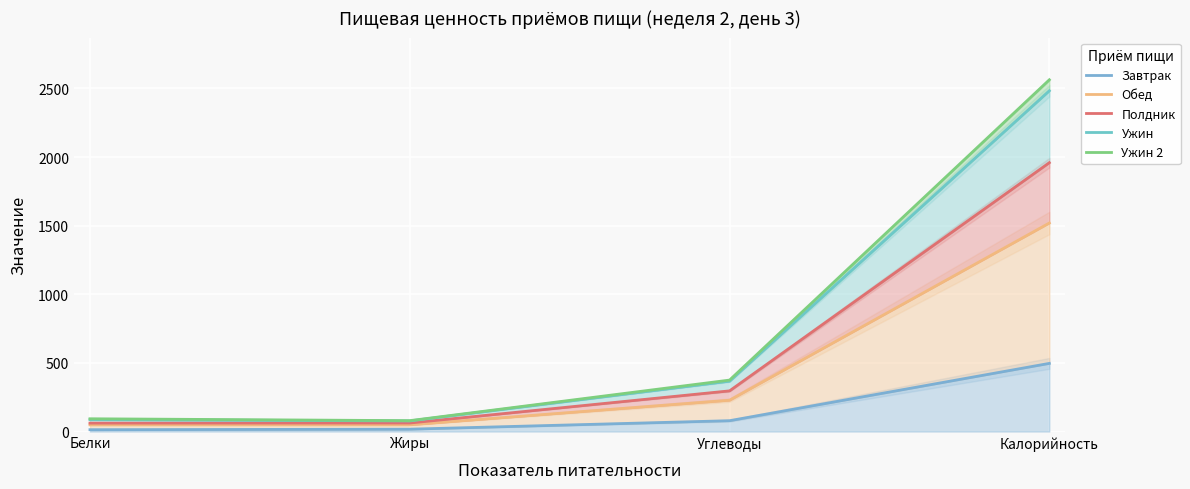

Reading right to left, extract all data points from this chart.

Завтрак: 496.5	78.9	17.1	13.4
Обед: 1519.2	228.1	49.0	48.7
Полдник: 1958.6	296.2	62.0	61.2
Ужин: 2482.6	366.8	77.2	86.9
Ужин 2: 2562.6	374.8	79.2	92.9